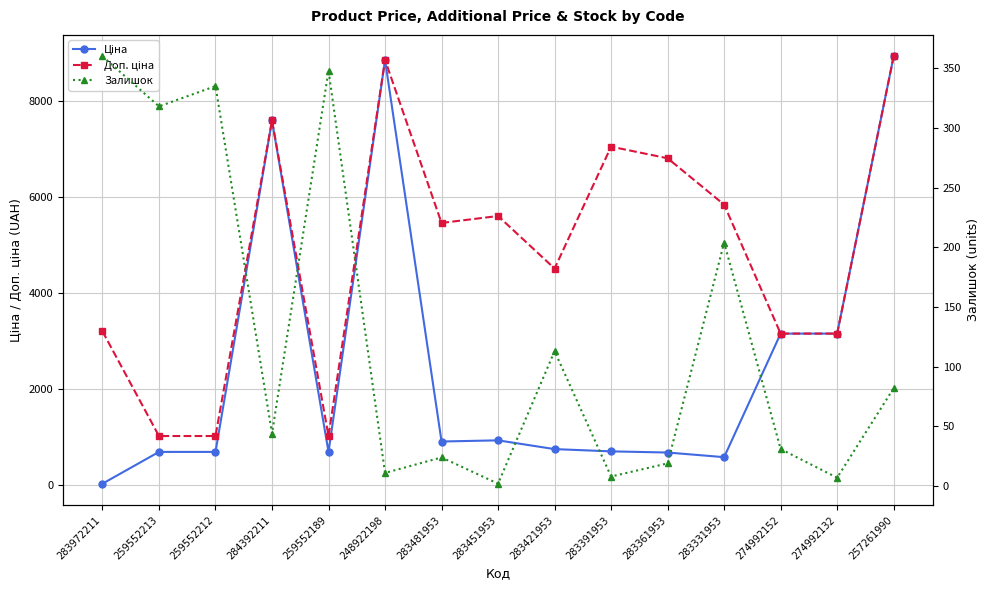

What is the difference between the Ціна values at 283972211 and 259552212?

661.7